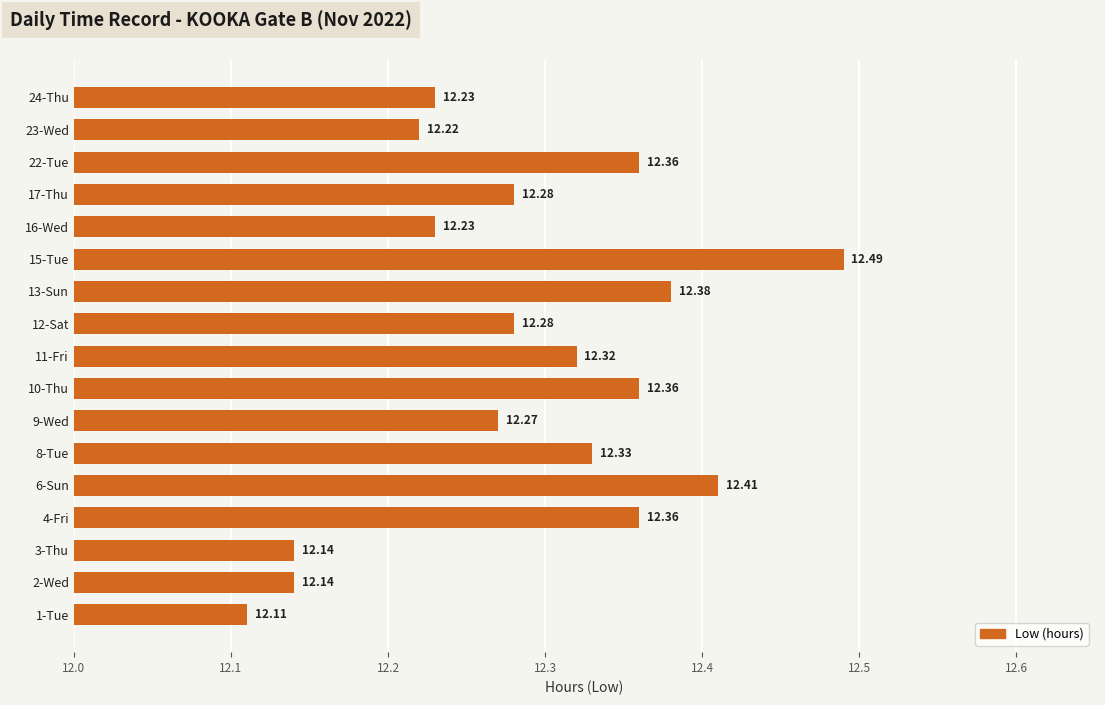

Which has a higher value, 6-Sun or 24-Thu?

6-Sun